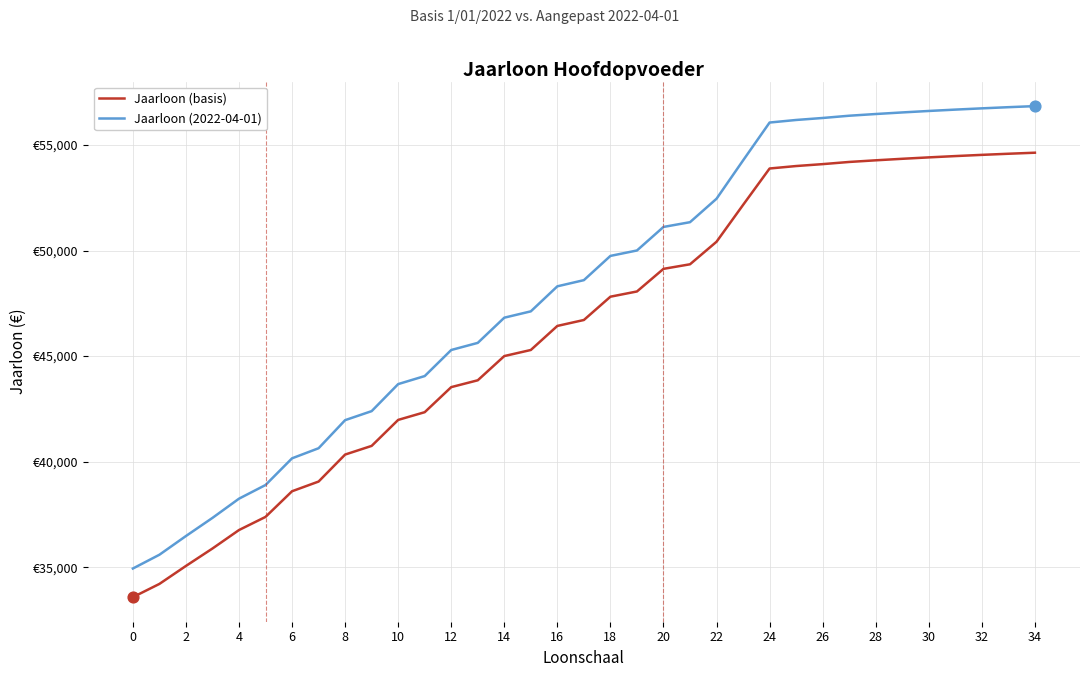

What are all the series names shown in the legend?

Jaarloon (basis), Jaarloon (2022-04-01)